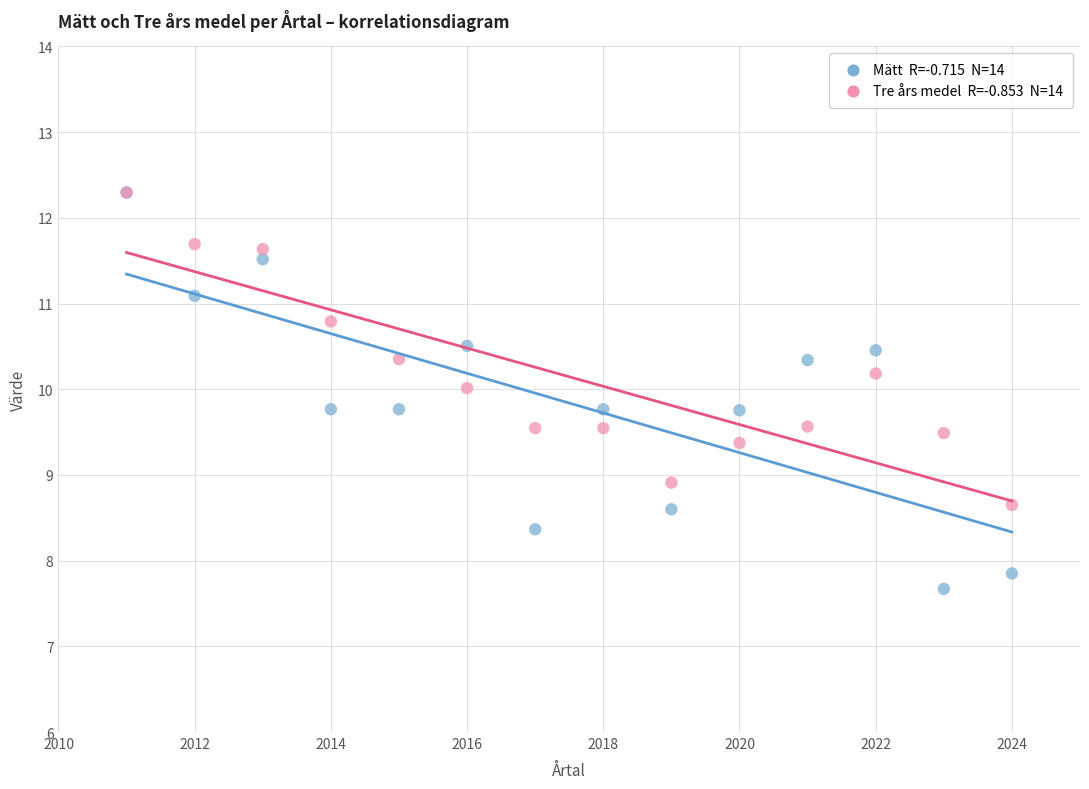

Across all series, what Y value is closest to 9?

8.9